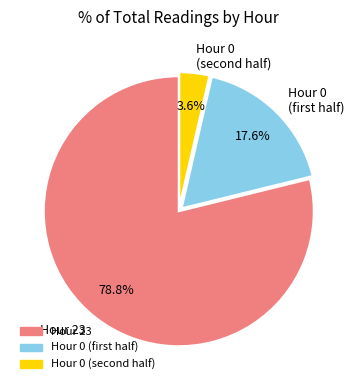

Which slice is the smallest?

Hour 0 (second half)